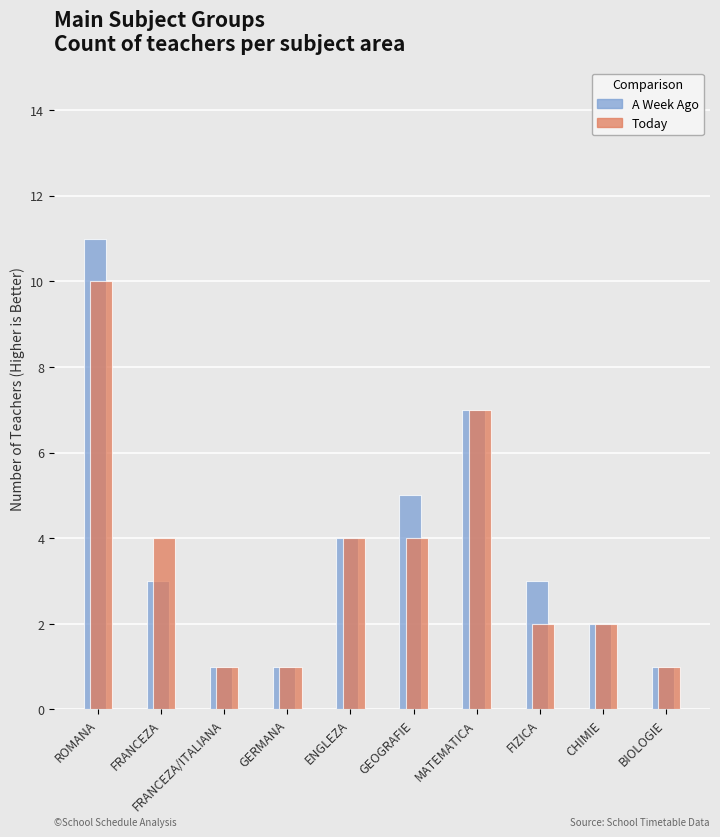

What is the maximum value for Today?

10